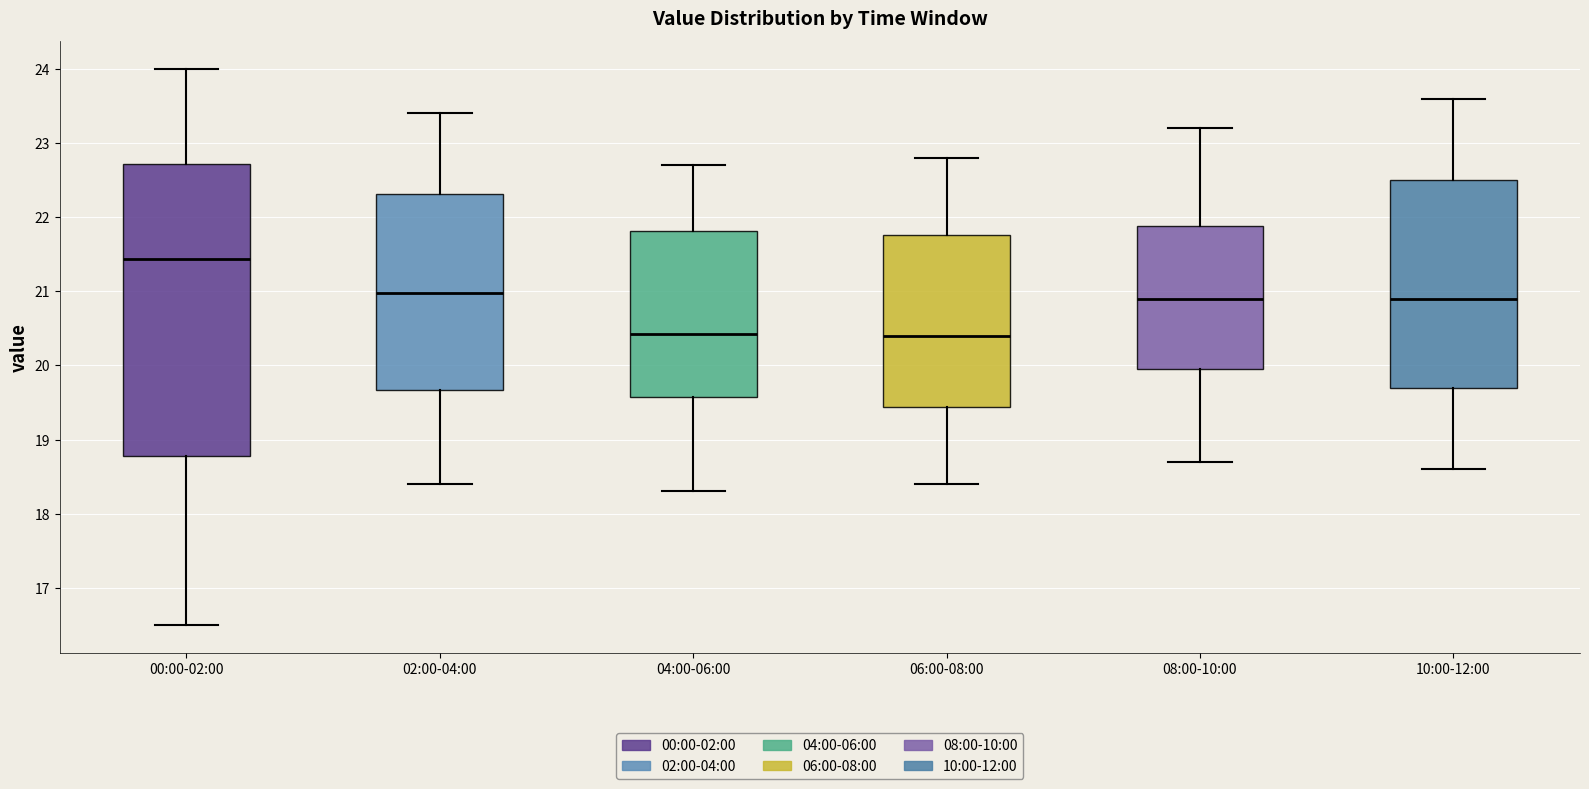

Which box has the highest median line?

00:00-02:00